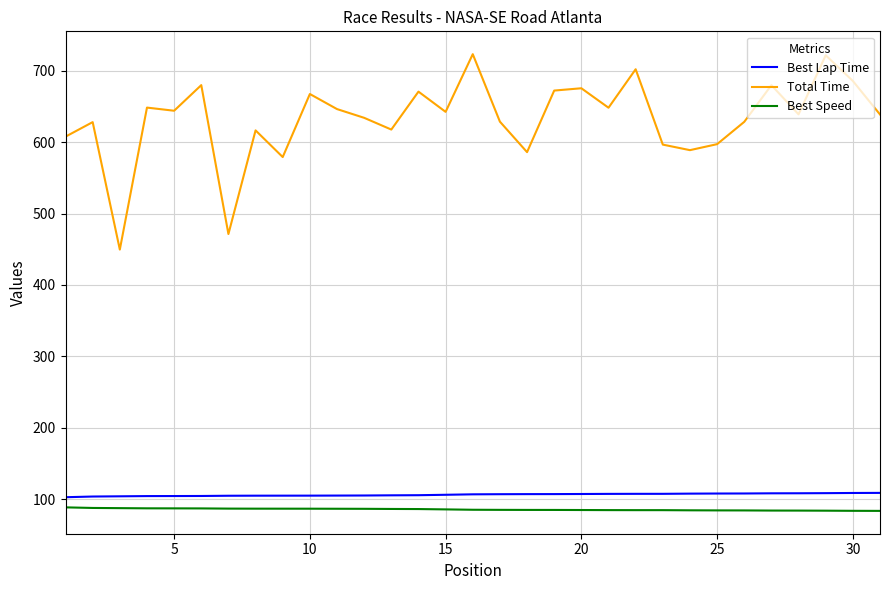

What is the highest value of the Best Lap Time series?

108.7